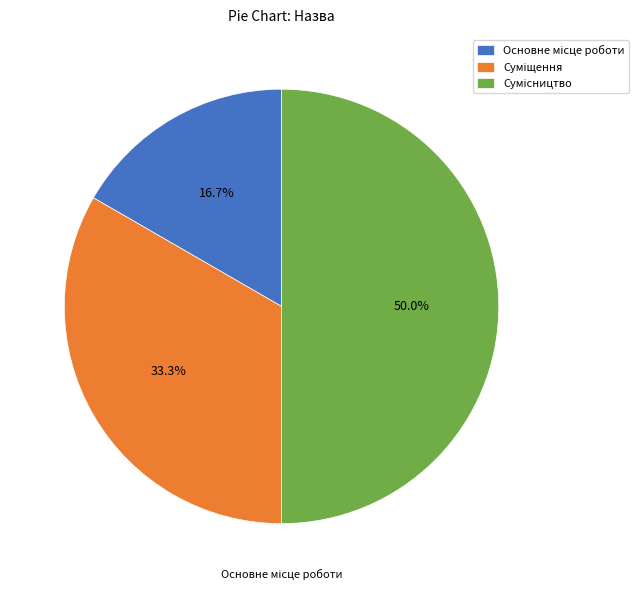

Combined, what portion of the pie is Сумісництво and Суміщення?

83.3%